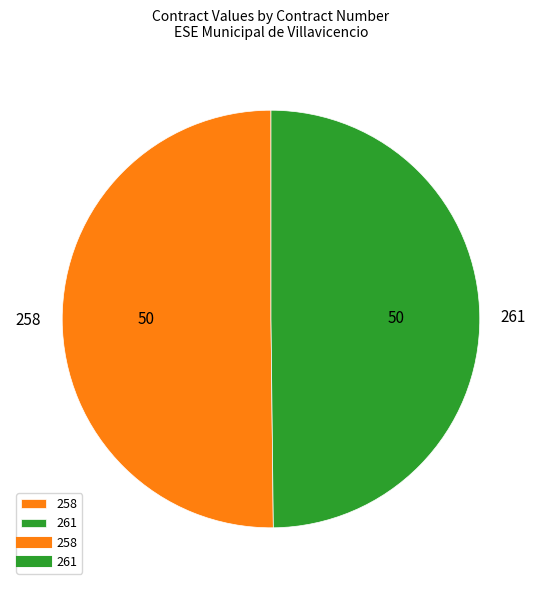

Do 258 and 261 together represent more than half of the pie?

Yes